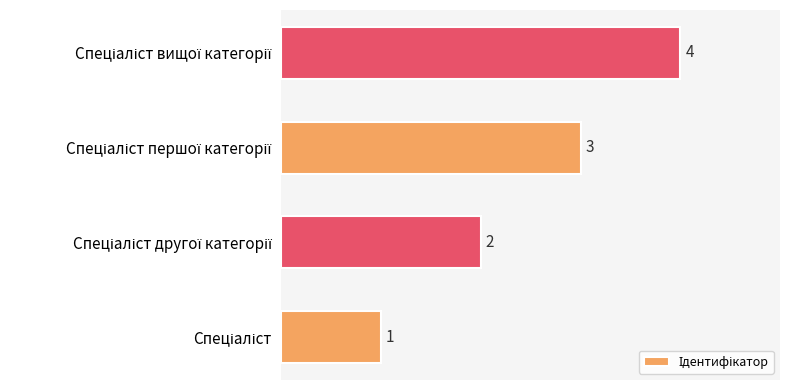

What is the maximum value shown in the chart?

4